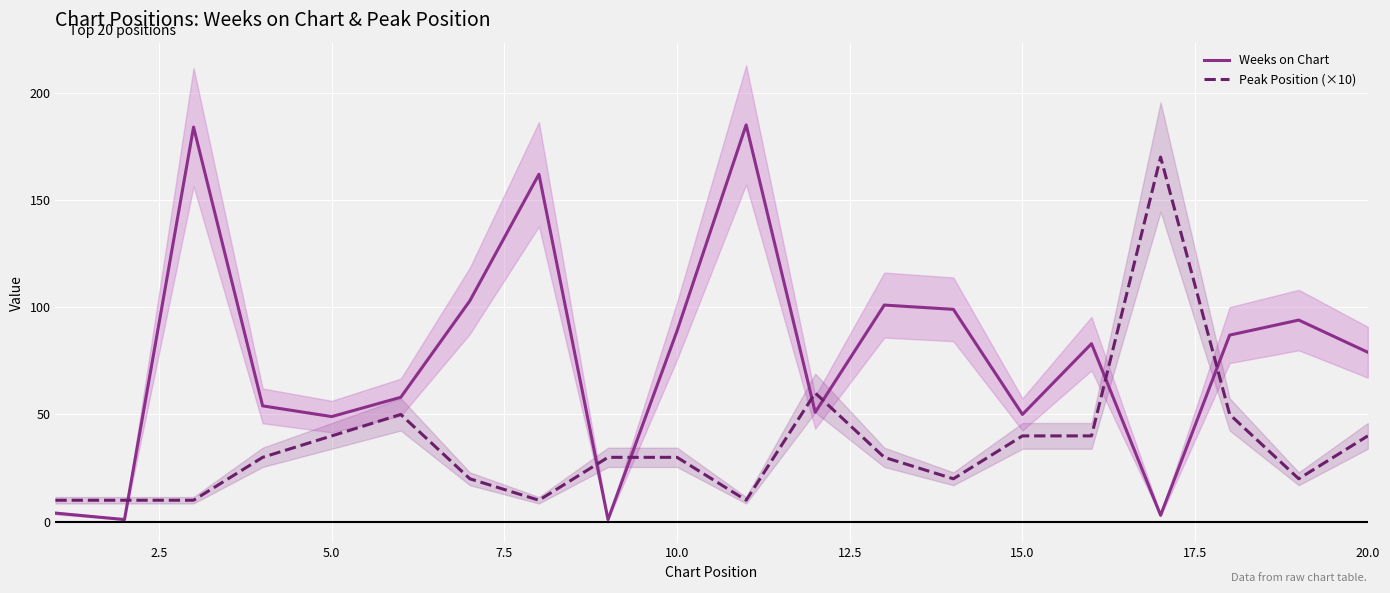

True or false: Peak Position (×10) and Weeks on Chart cross at least once.

True